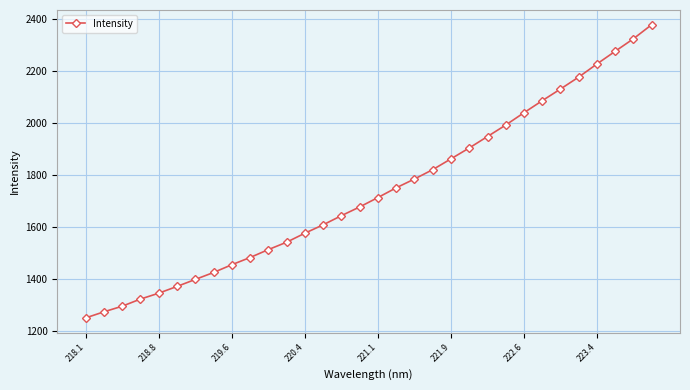

What is the value of the 23rd point from the left?

1947.5